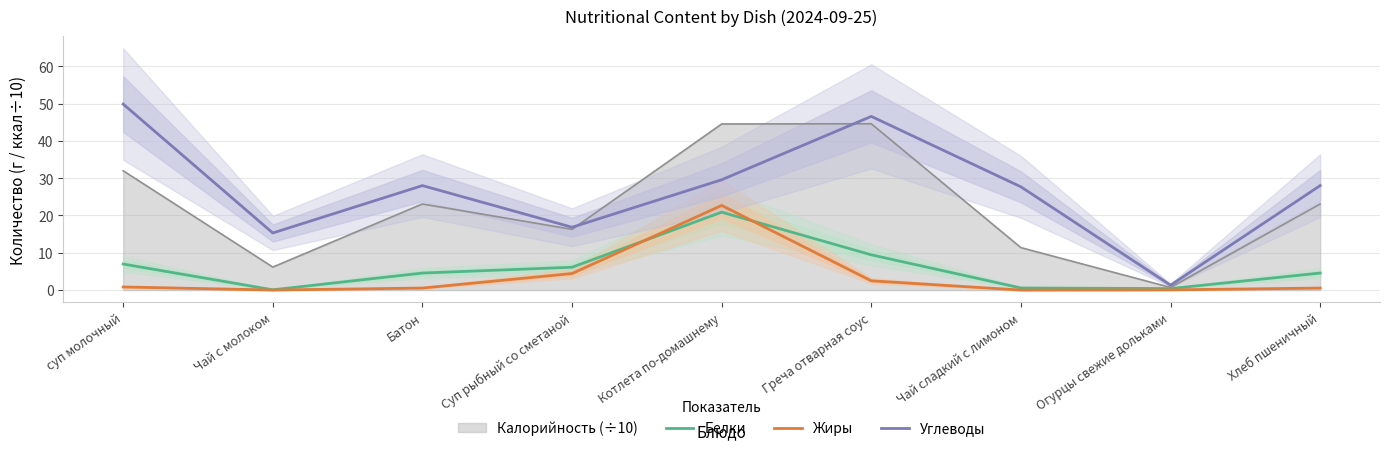

At which category is the sum across all series the highest?

Котлета по-домашнему